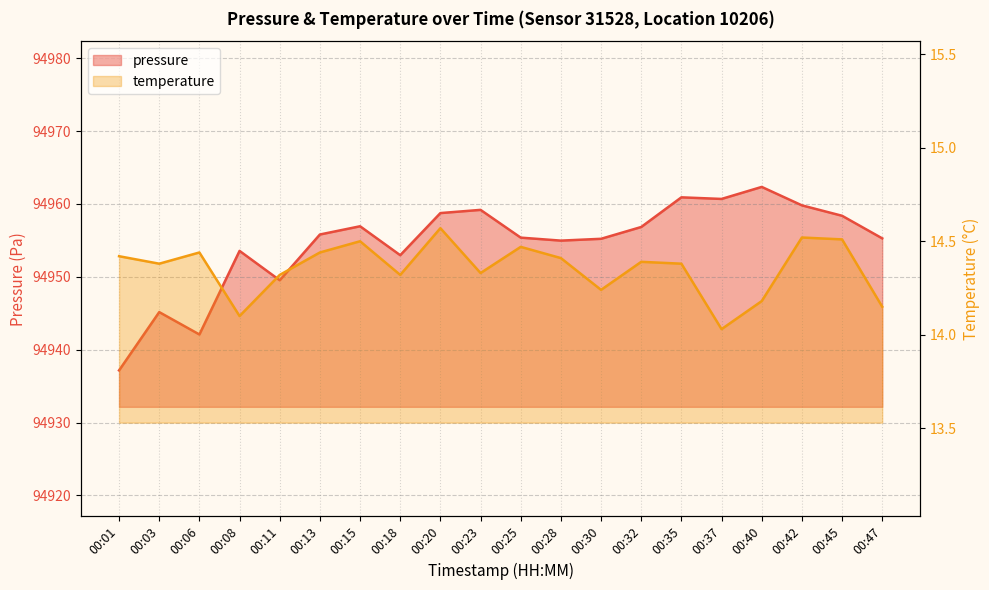

Which category has the lowest value in the temperature series?

00:37